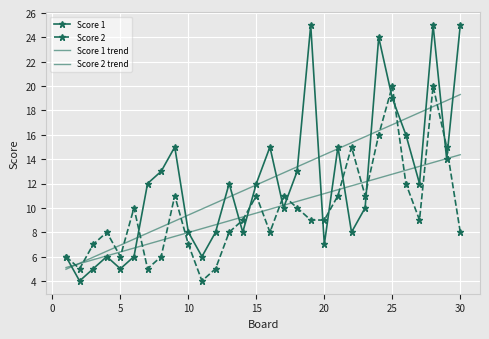

True or false: Score 2 trend and Score 1 cross at least once.

True